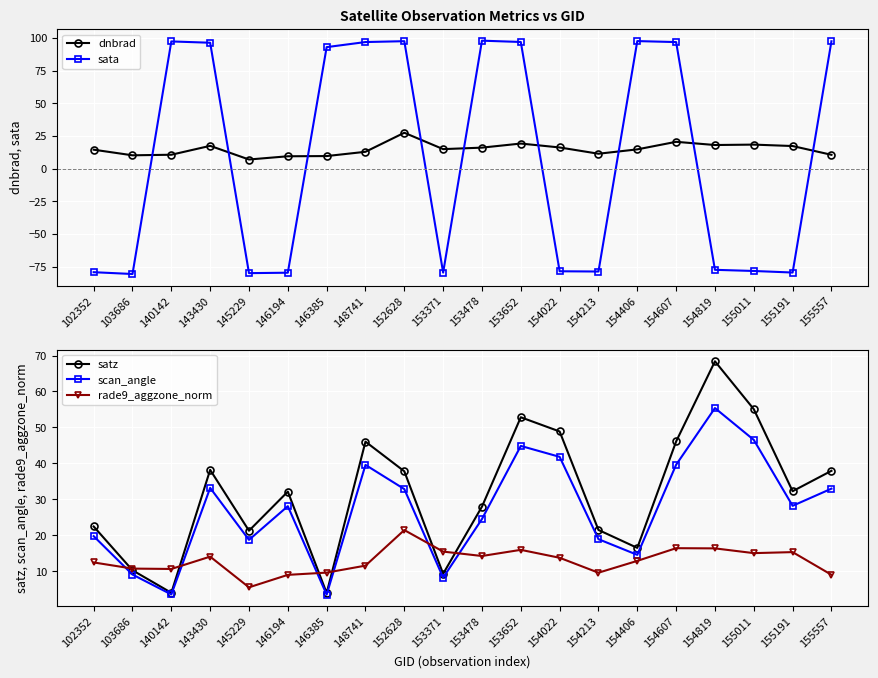

After their last crossing, which series has the higher values: dnbrad or sata?

sata